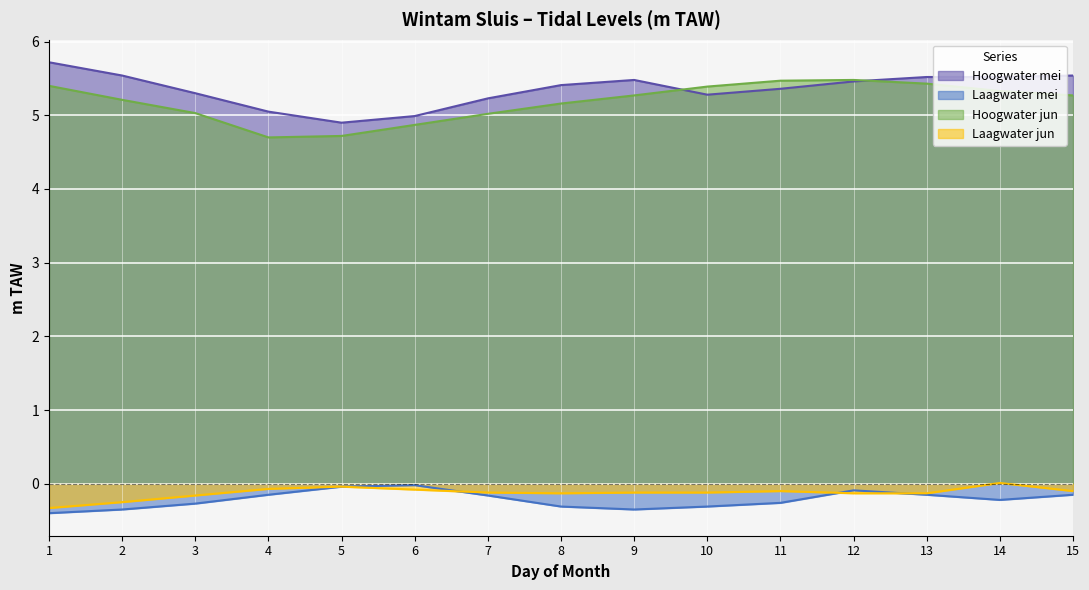

Reading right to left, list all the values displayed in this chart.

Hoogwater mei: 5.5	5.5	5.5	5.5	5.4	5.3	5.5	5.4	5.2	5.0	4.9	5.0	5.3	5.5	5.7
Laagwater mei: -0.1	-0.2	-0.1	-0.1	-0.3	-0.3	-0.3	-0.3	-0.2	-0.0	-0.0	-0.1	-0.3	-0.3	-0.4
Hoogwater jun: 5.3	5.3	5.4	5.5	5.5	5.4	5.3	5.2	5.0	4.9	4.7	4.7	5.0	5.2	5.4
Laagwater jun: -0.1	0.0	-0.1	-0.1	-0.1	-0.1	-0.1	-0.1	-0.1	-0.1	-0.0	-0.1	-0.2	-0.2	-0.3